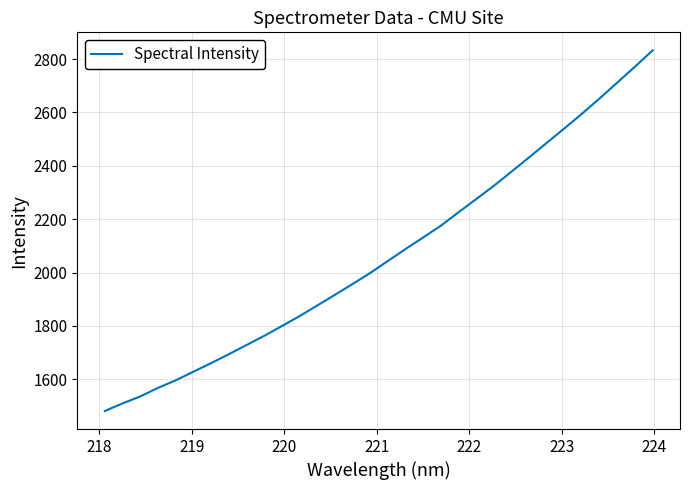

What is the smallest value displayed?

1481.3